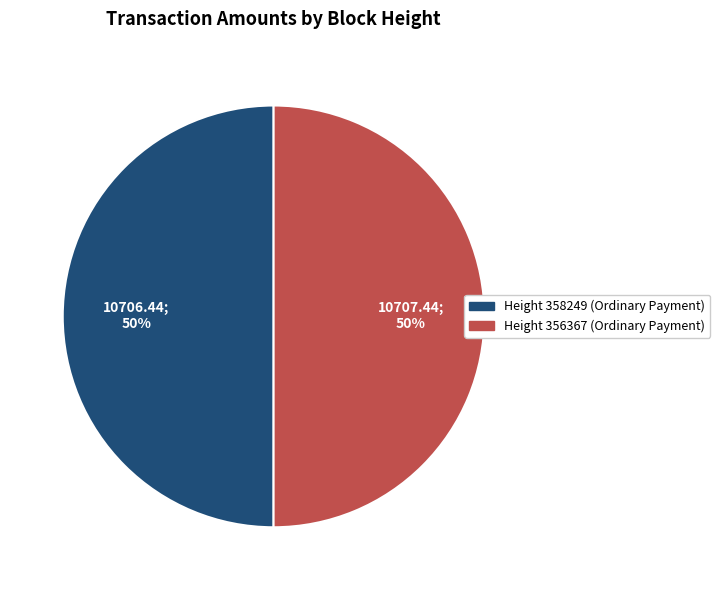

How many segments does this pie chart have?

2